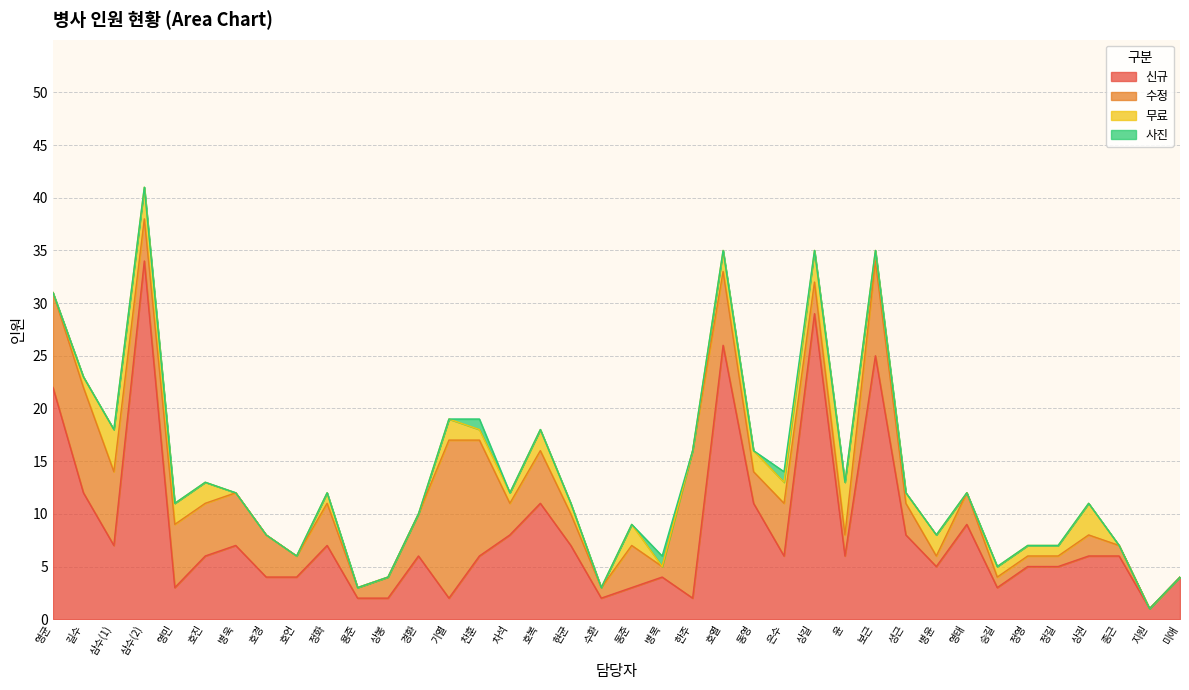

How many interior local peaks does the 사진 series have?

3